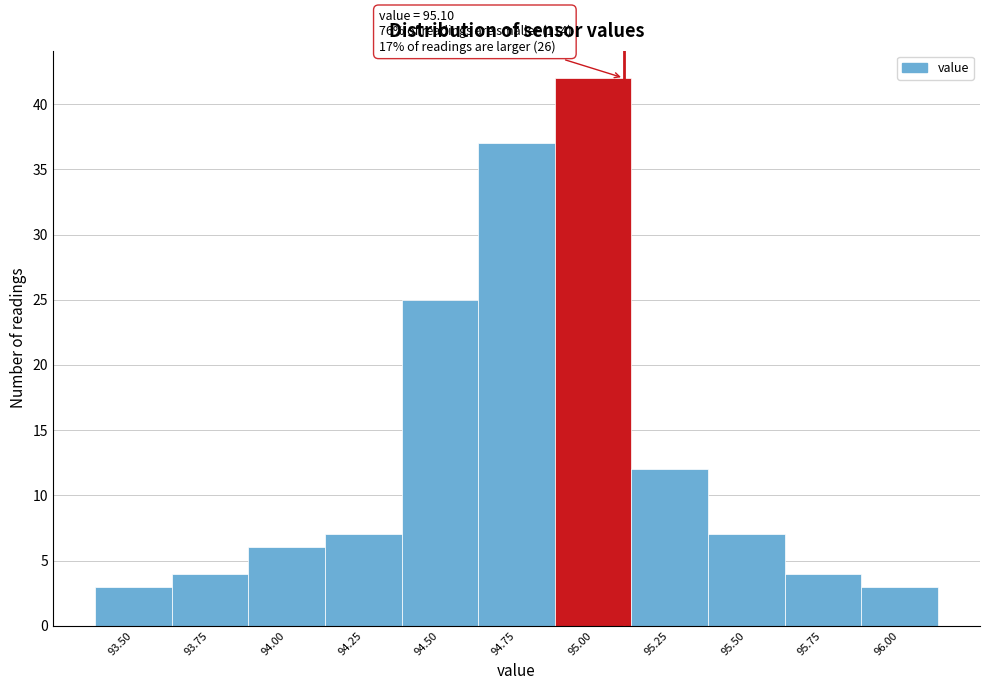

Over which range of the x-axis is the bar tallest?

94.875 to 95.125